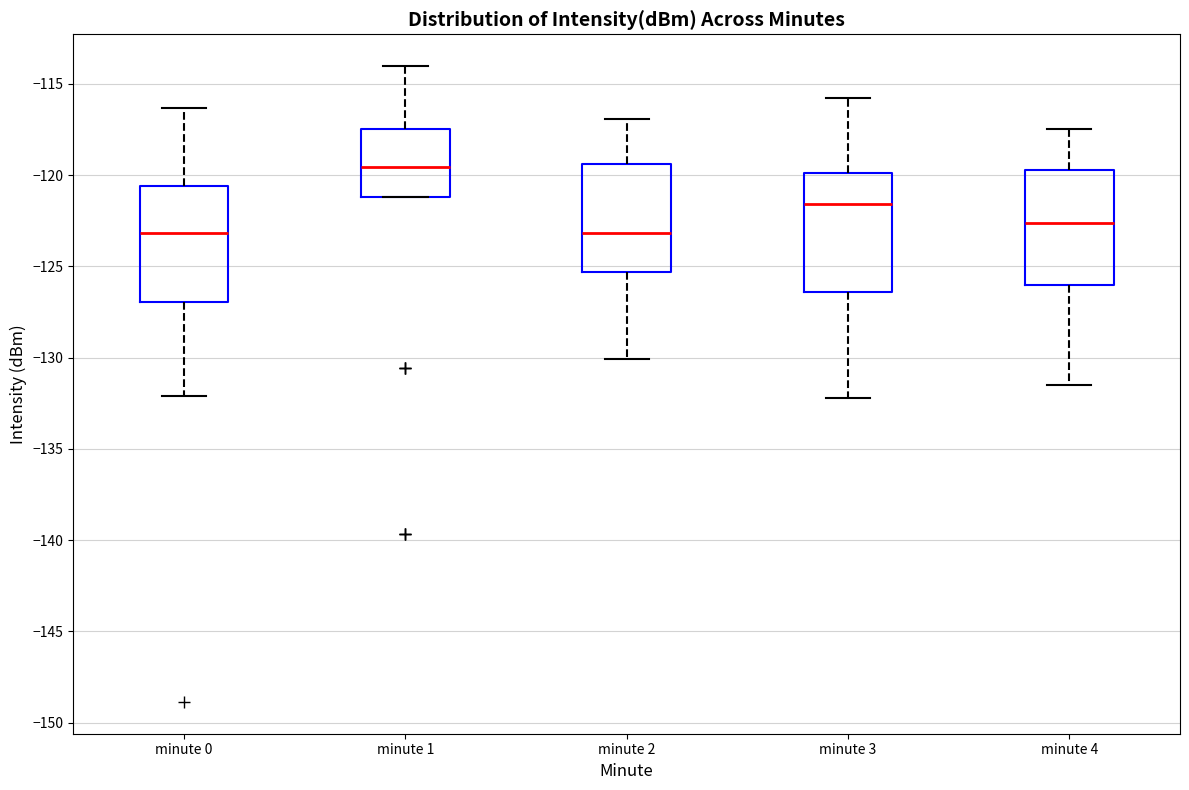

Reading left to right, transcribe this box plot: for each box, give where its median line is, the range the box spans, and where its two whiskers end, as read against the y-axis. The values are not printed on the chart, so give them approximately, as read against the axis.

minute 0: median -123.0, box -127.0 to -120.5, whiskers -132.0 to -116.5
minute 1: median -119.5, box -121.0 to -117.5, whiskers -121.0 to -114.0
minute 2: median -123.0, box -125.5 to -119.5, whiskers -130.0 to -117.0
minute 3: median -121.5, box -126.5 to -120.0, whiskers -132.0 to -116.0
minute 4: median -122.5, box -126.0 to -119.5, whiskers -131.5 to -117.5